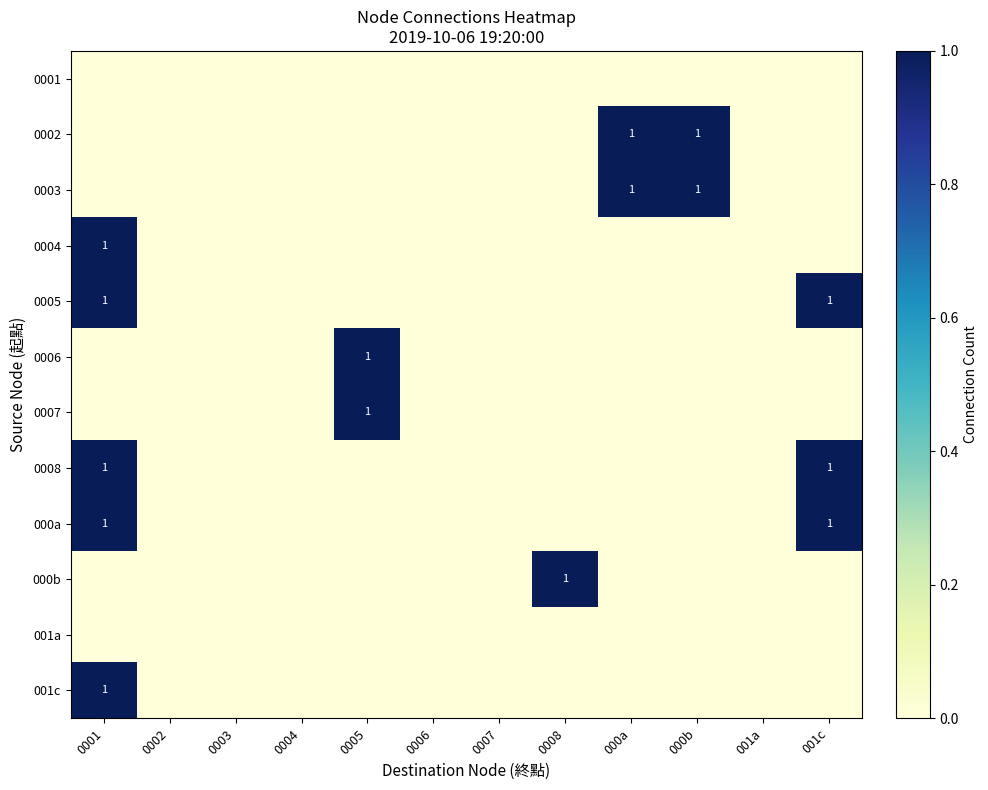

The 0003 series shows 2 at 000b. True or false?

False